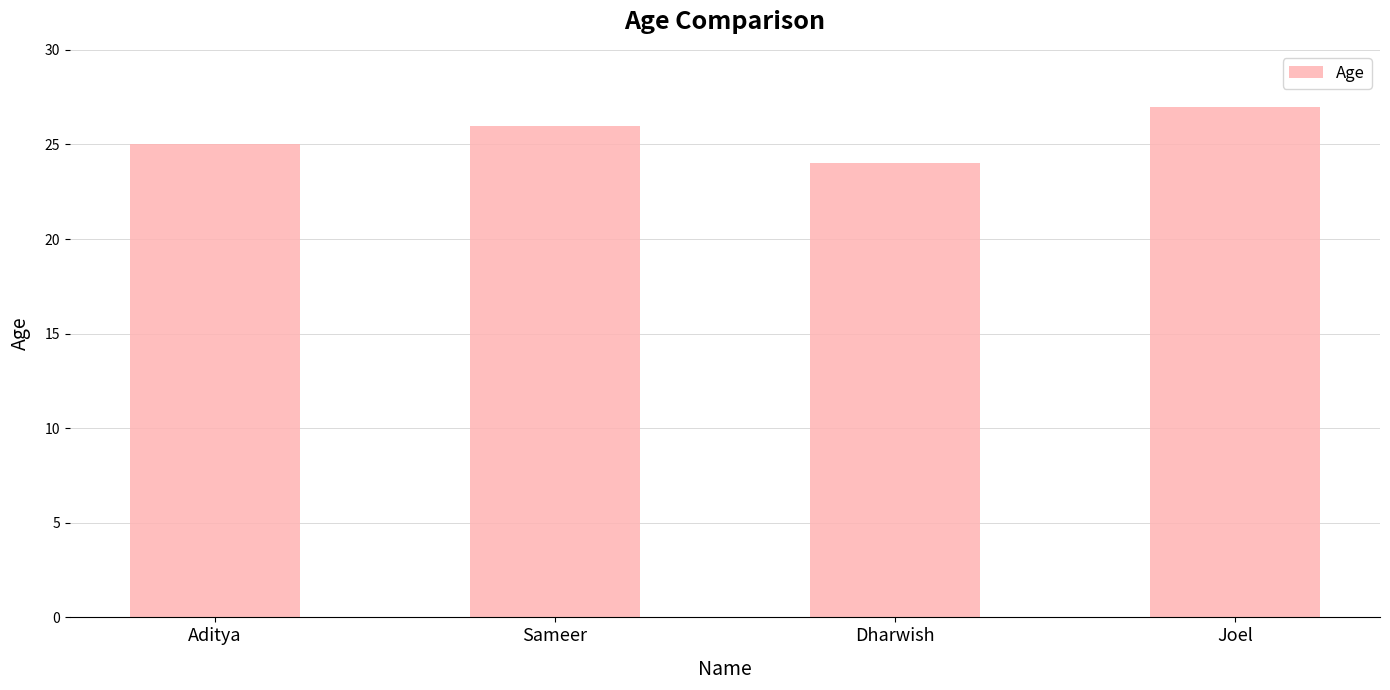

At which category does the chart reach its peak across all series?

Joel